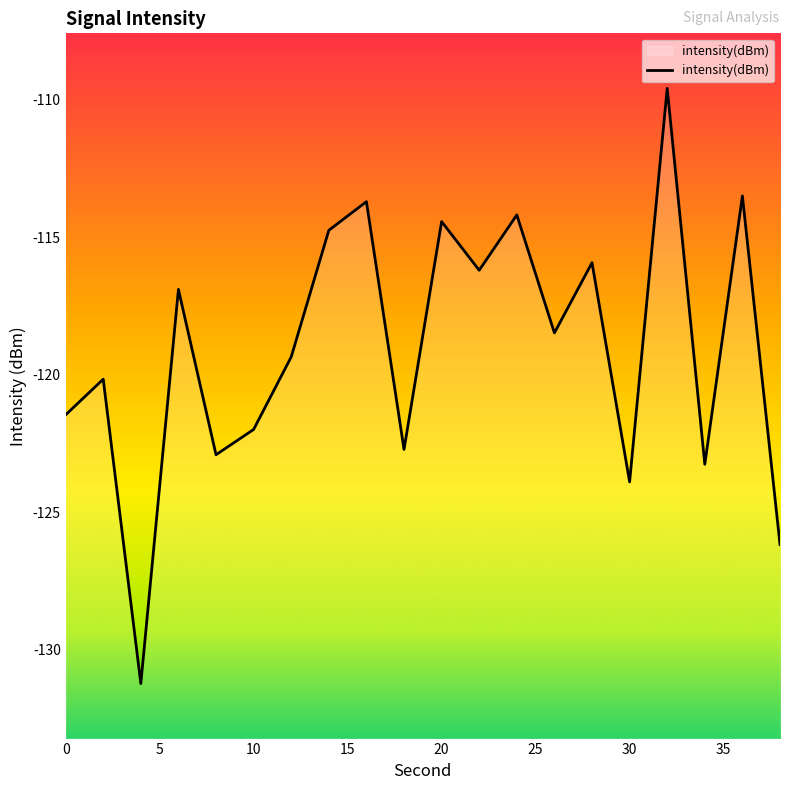

What is the maximum value shown in the chart?

-109.6